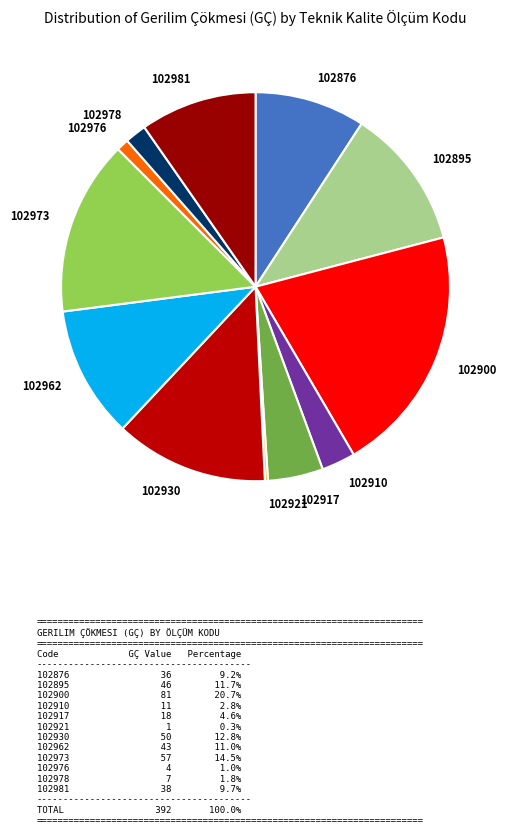

What is the ratio of the value at 102976 to the value at 102978?

0.6